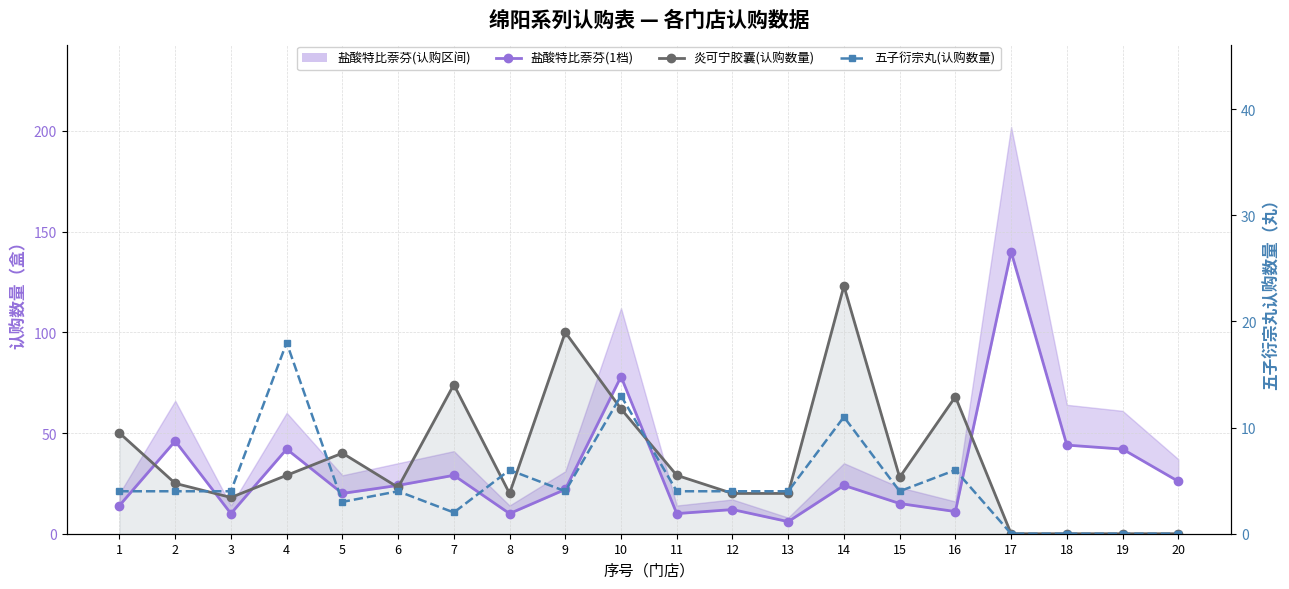

True or false: 盐酸特比萘芬(1档) and 五子衍宗丸(认购数量) cross at least once.

False